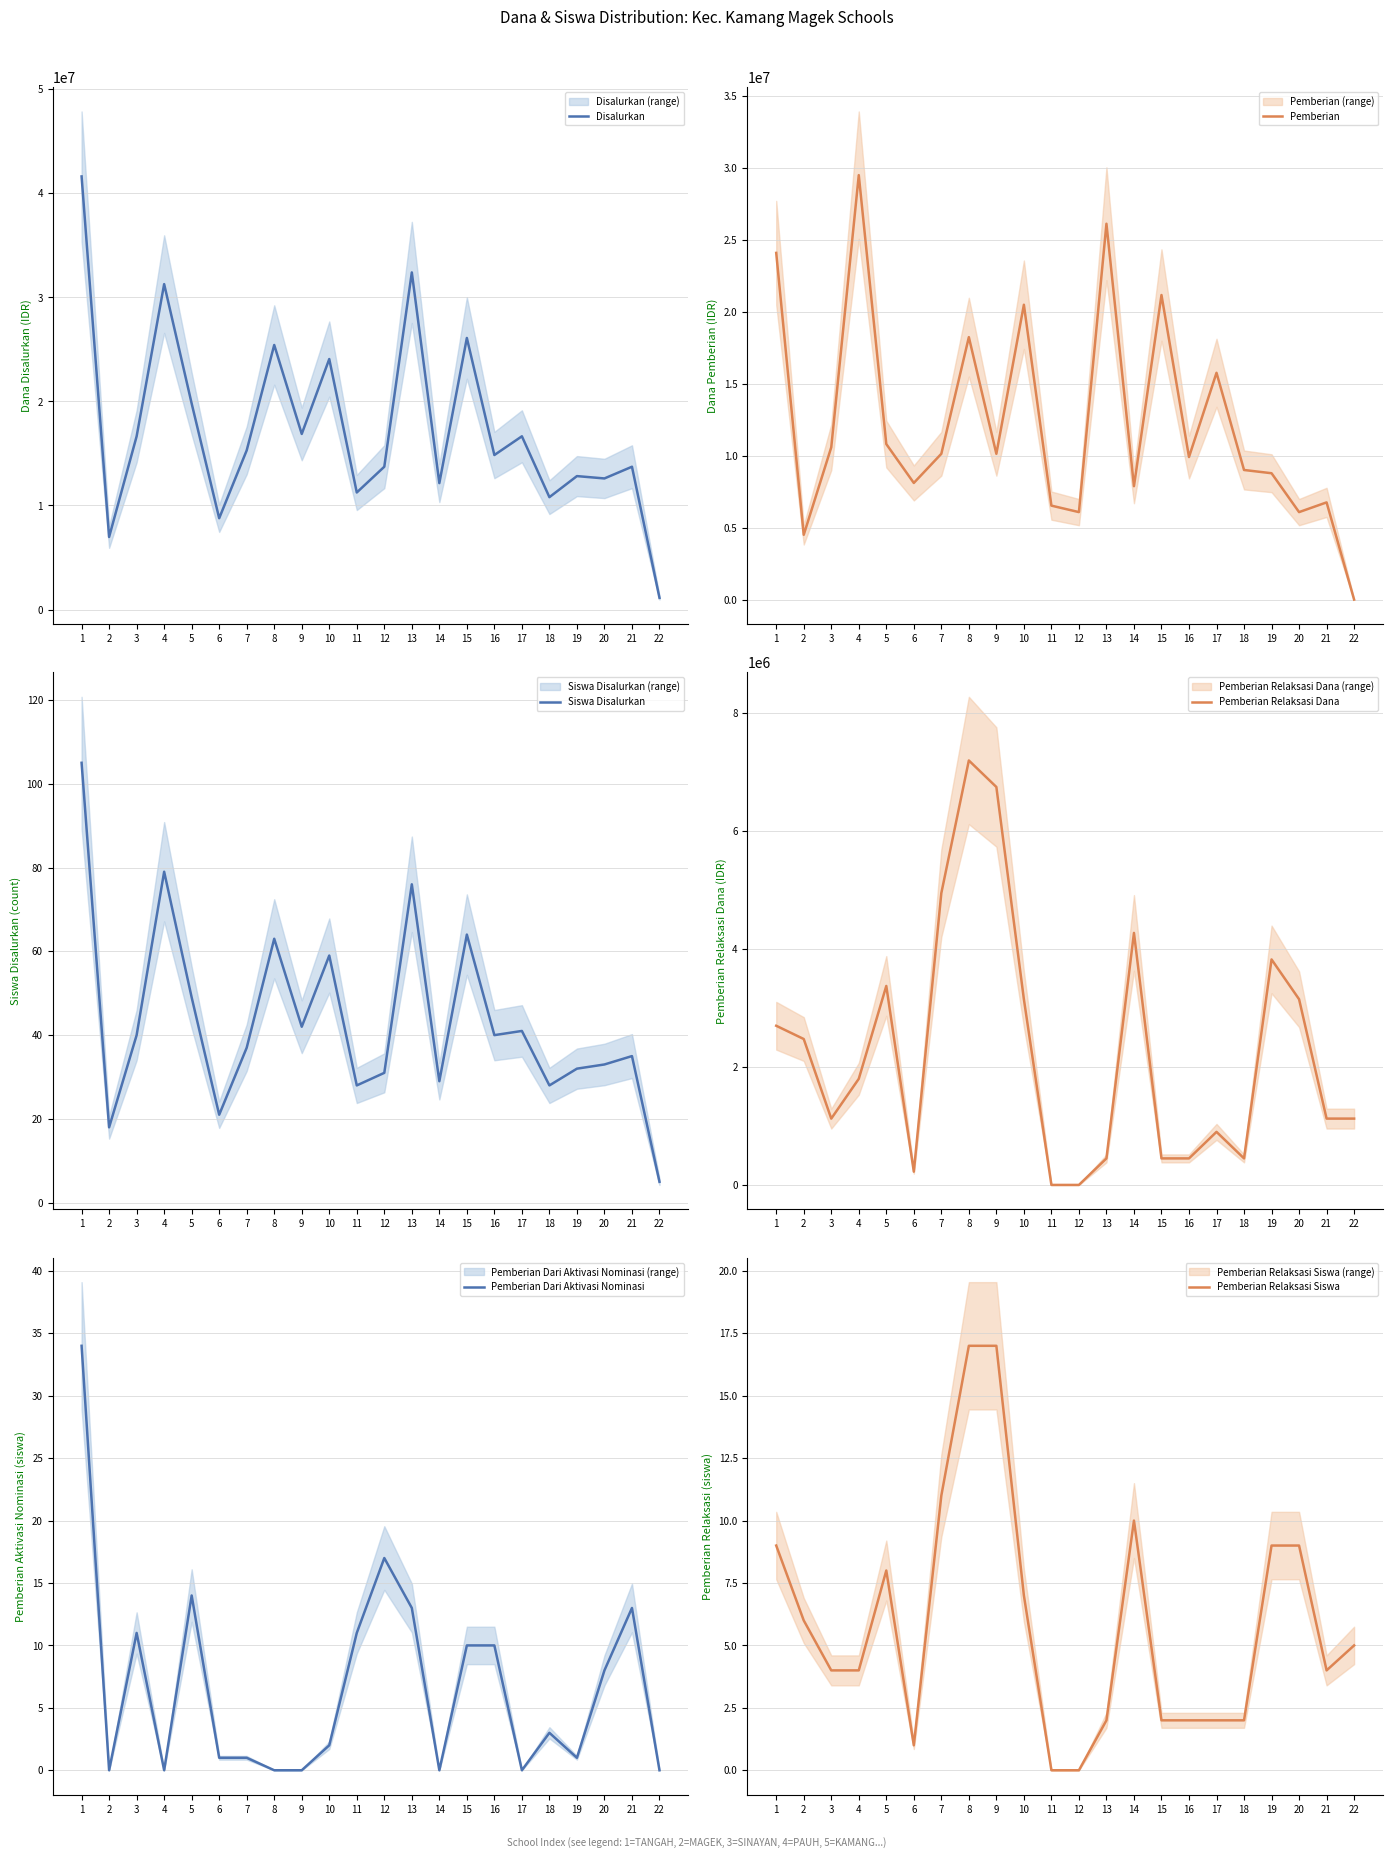

How many data points in Siswa Disalurkan are less than 40?

11